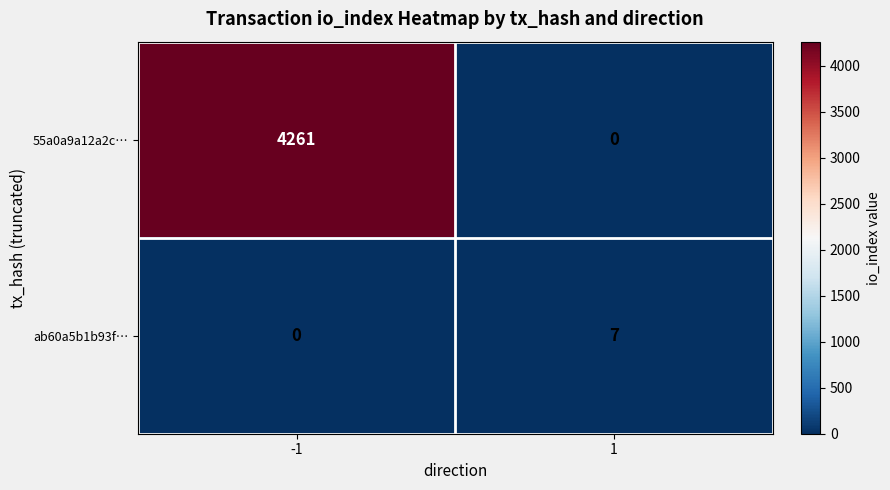

What is the sum of the ab60a5b1b93f… values at 1 and -1?

7